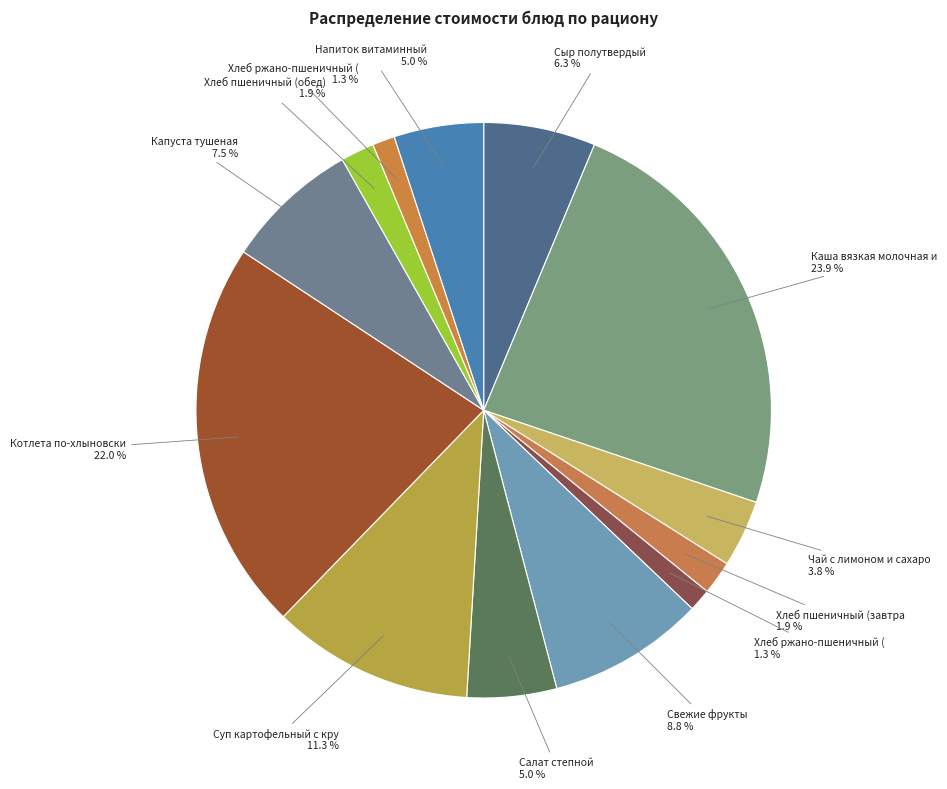

How many slices are in this pie chart?

13